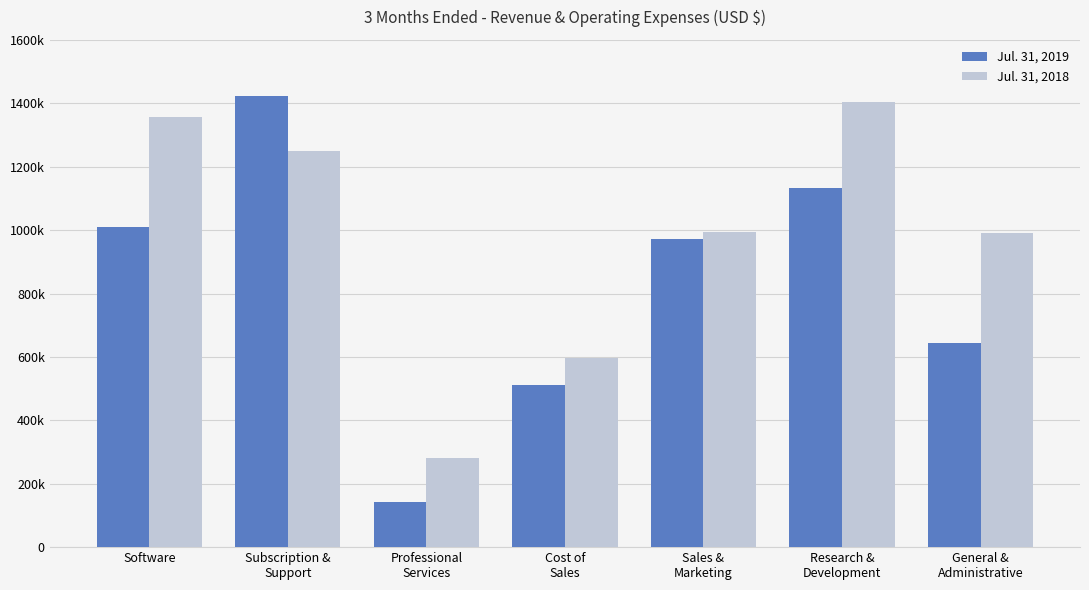

Reading right to left, list all the values displayed in this chart.

Jul. 31, 2019: General &
Administrative=644713	Research &
Development=1131848	Sales &
Marketing=970593	Cost of
Sales=511360	Professional
Services=141982	Subscription &
Support=1421862	Software=1009824
Jul. 31, 2018: General &
Administrative=991638	Research &
Development=1402956	Sales &
Marketing=994960	Cost of
Sales=595556	Professional
Services=280808	Subscription &
Support=1251020	Software=1356002